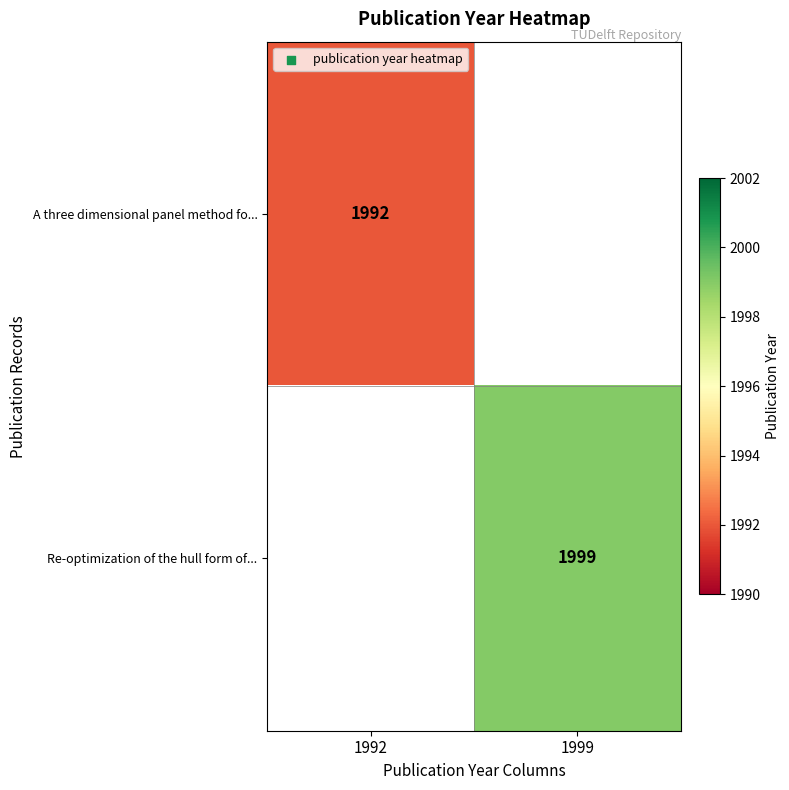

The value of Re-optimization of the hull form of... at 1999 is 3598. True or false?

False